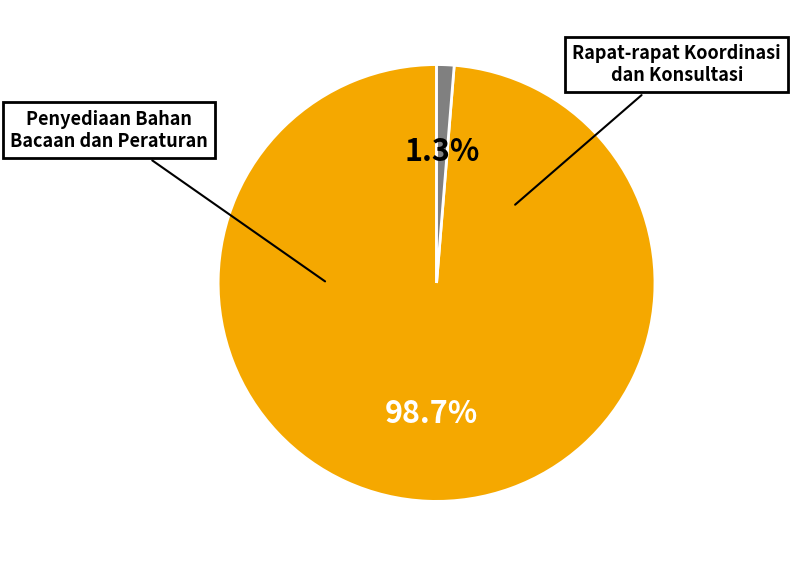

Is there any slice that represents more than half of the pie?

Yes